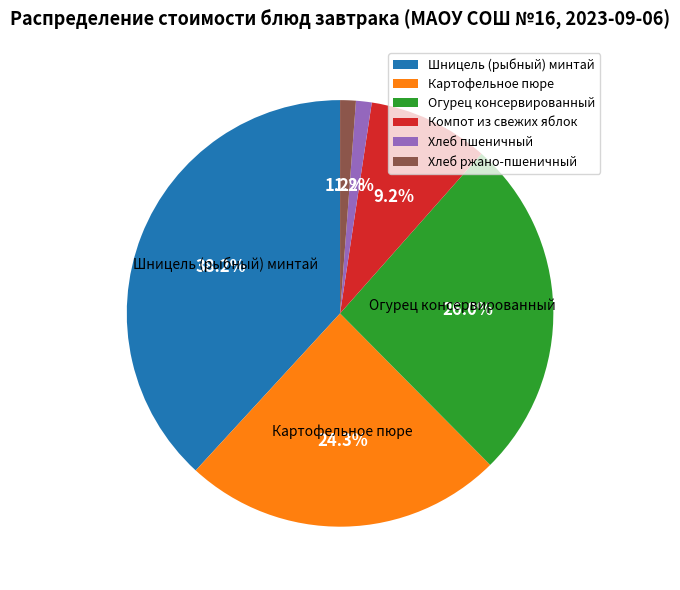

To the nearest percent, what is the difference between the Картофельное пюре and Хлеб ржано-пшеничный slice percentages?

23%